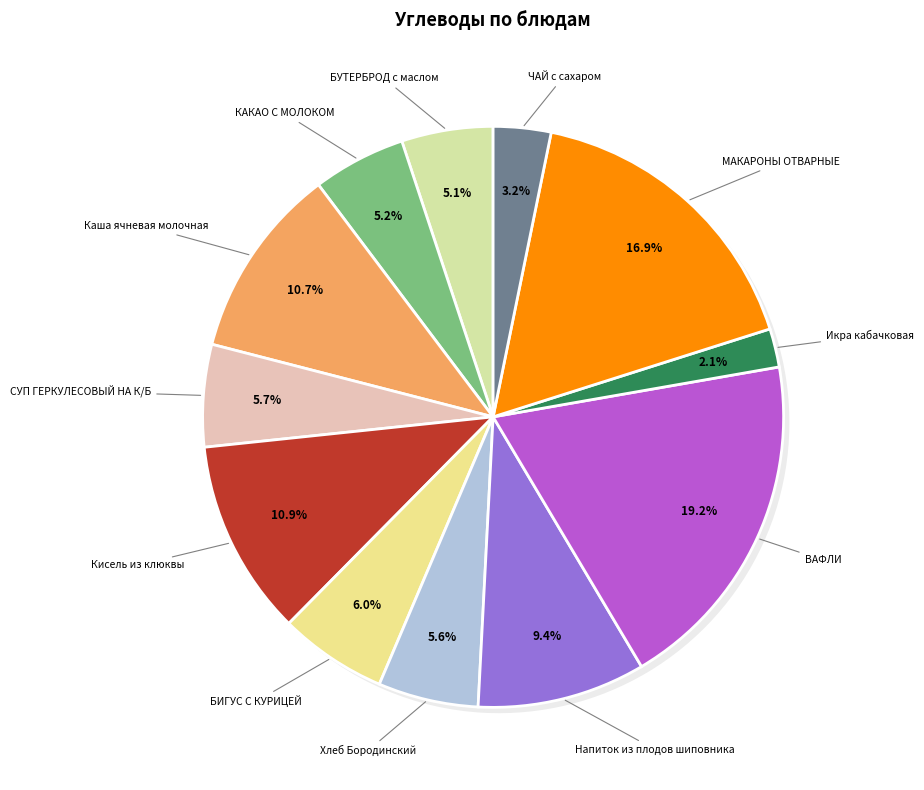

To the nearest percent, what is the difference between the ЧАЙ с сахаром and ВАФЛИ slice percentages?

16%